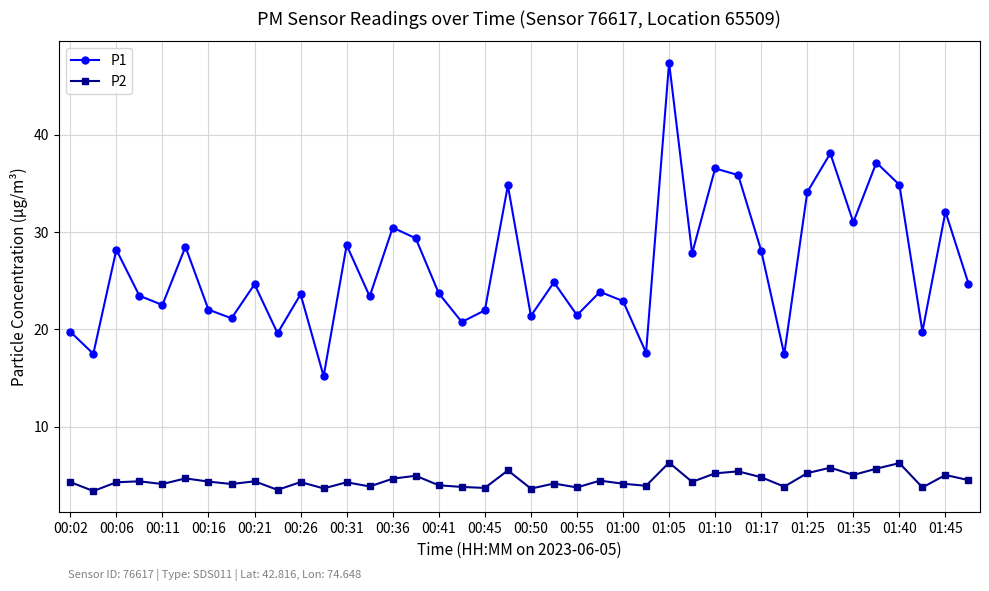

What is the value of the P1 point at the 14th from the left?

23.4